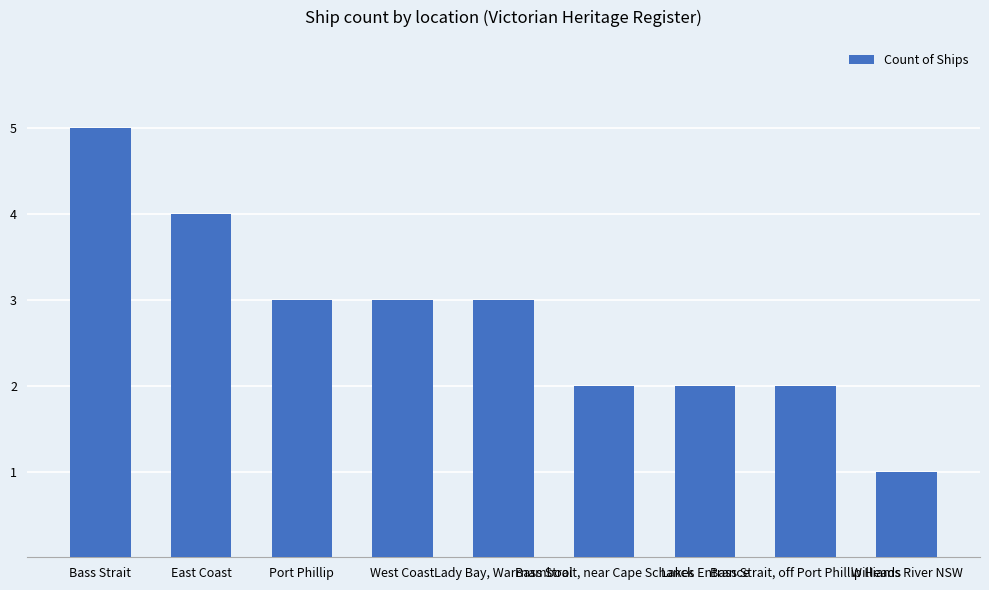

Which label corresponds to the largest value in the chart?

Bass Strait